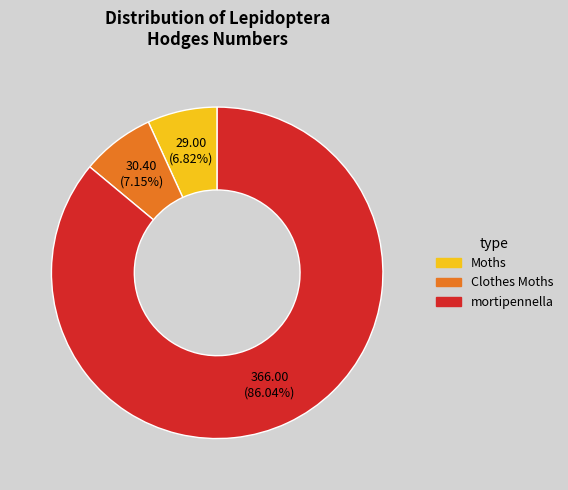

Which slice represents more than half of the pie?

mortipennella